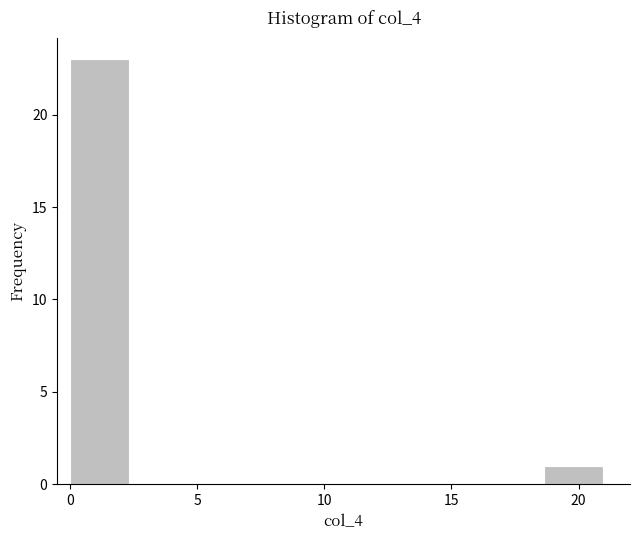

What is the height of the bar covering 0.0 to 2.5 on the x-axis? Neither the bar edges nor the heights are printed on the chart, so give them approximately, as read against the axes.

23